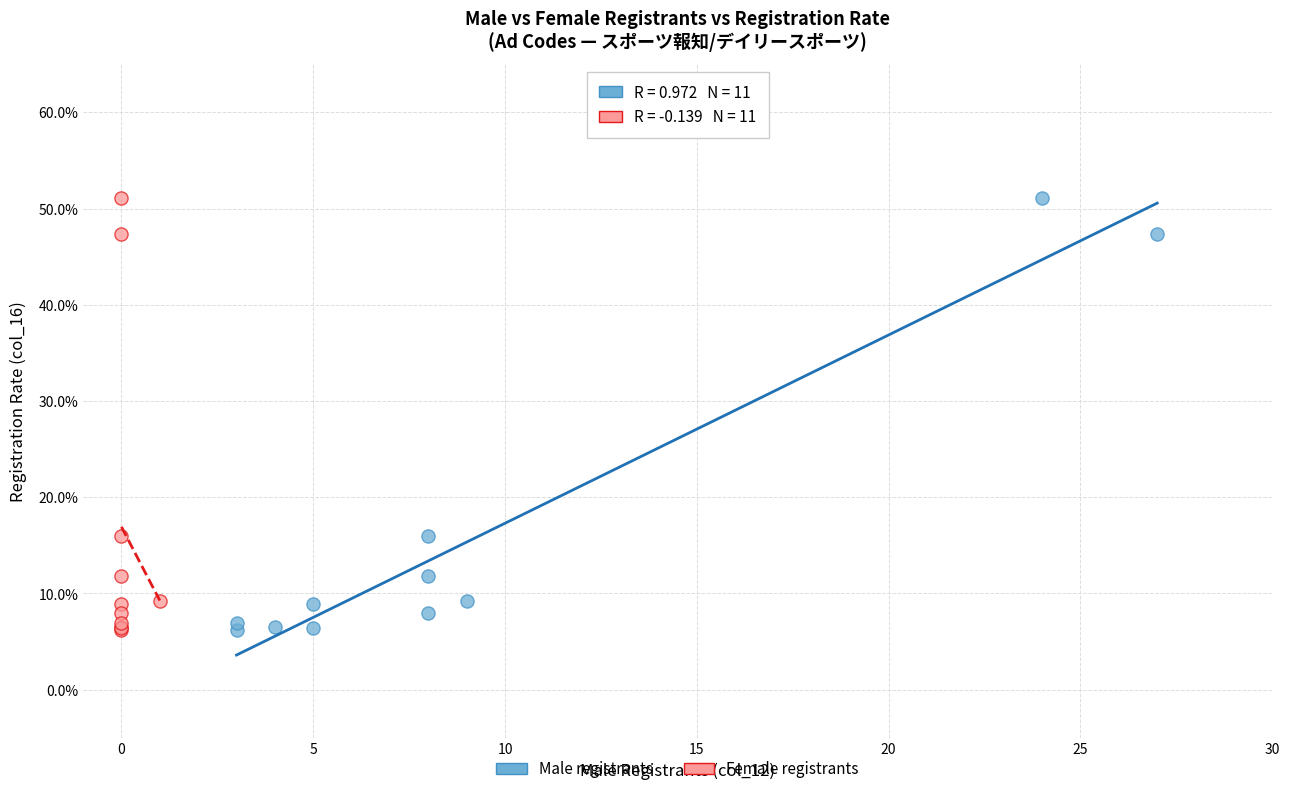

What are all the series names shown in the legend?

Male registrants, Female registrants